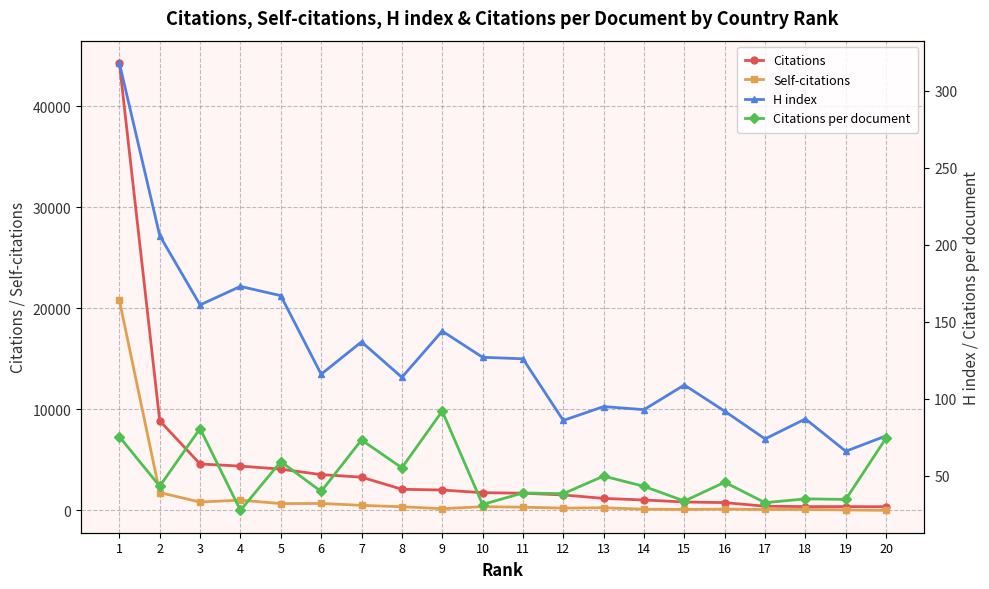

The Citations series shows 128.1 at 19. True or false?

False